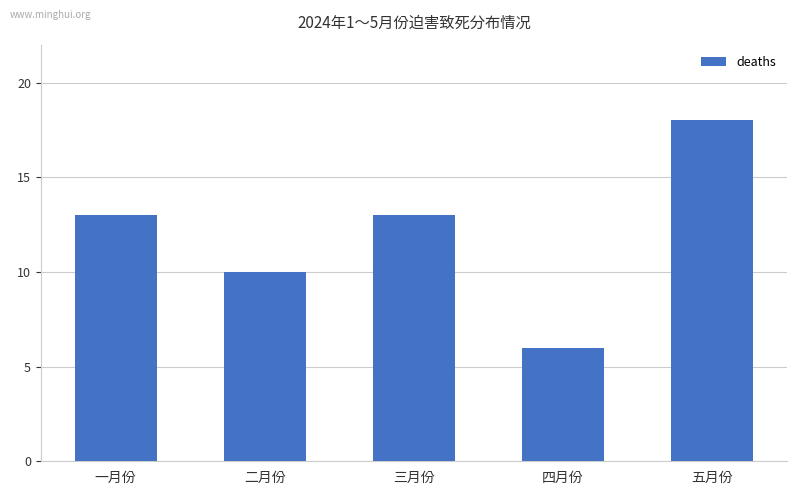

Reading left to right, what are all the values shown in this chart?

13	10	13	6	18